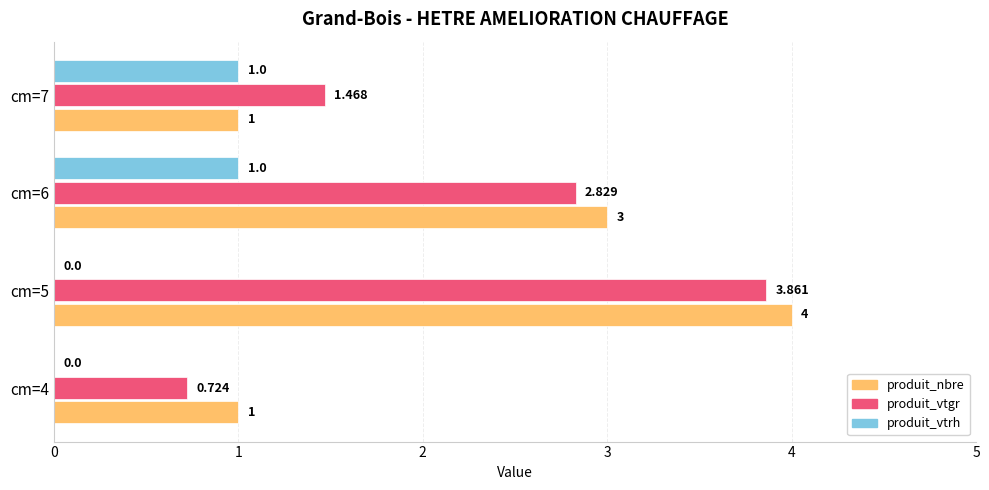

Count the produit_nbre values in the range 1 to 4.

4